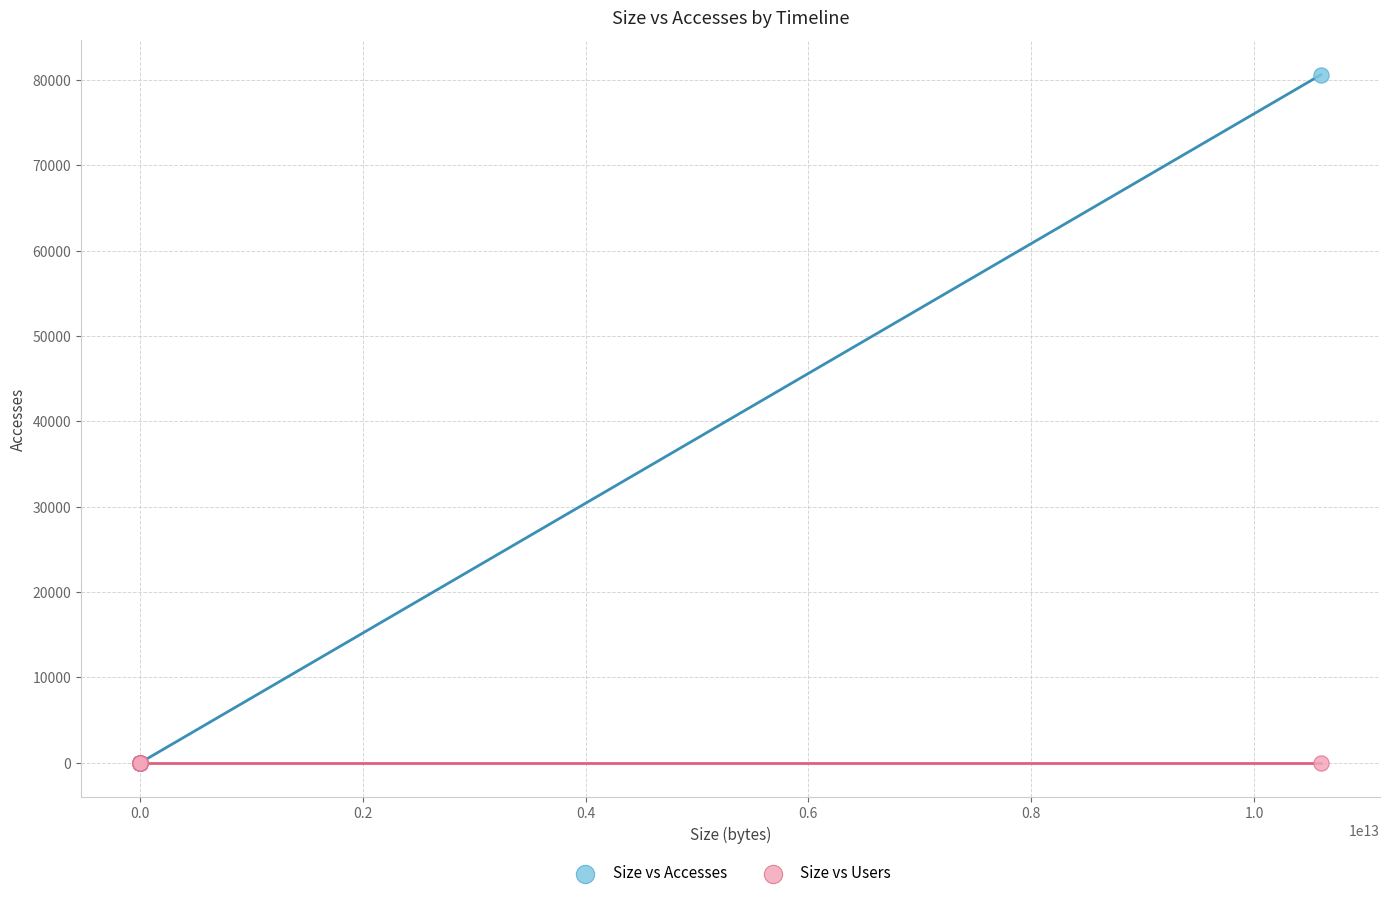

What are all the series names shown in the legend?

Size vs Accesses, Size vs Users